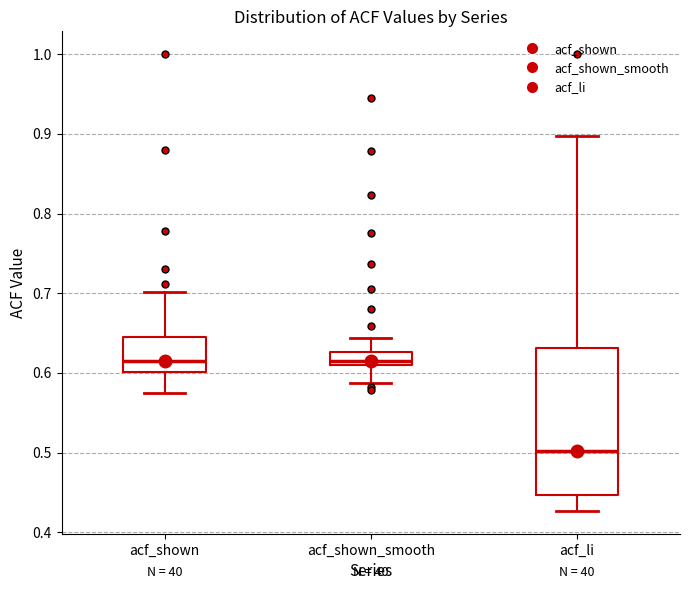

Which box has the lowest median line?

acf_li